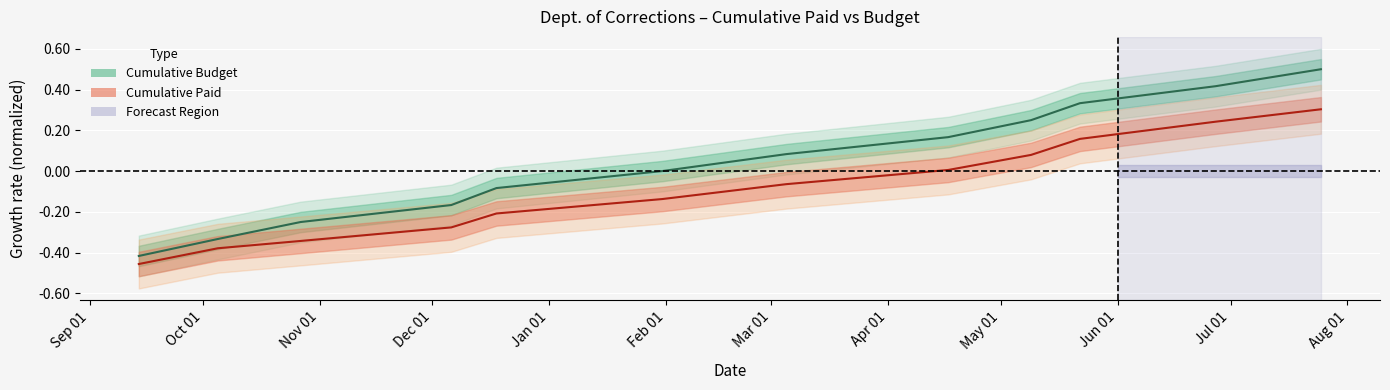

The Cumulative Paid series shows 0.3 at Aug 01. True or false?

True